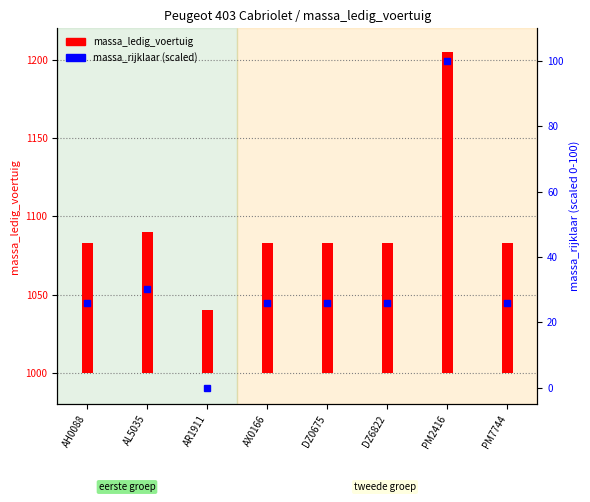

Rank the categories by massa_ledig_voertuig value from highest to lowest.

PM2416, AL5035, AH0088, AX0166, DZ0675, DZ6822, PM7744, AR1911